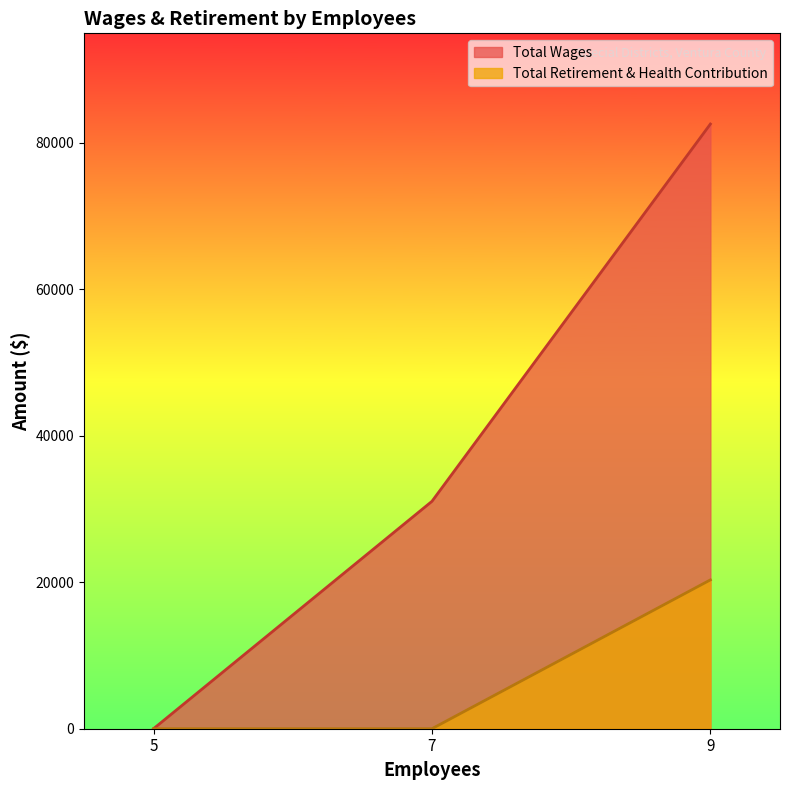

List the labels in order of Total Retirement & Health Contribution value, smallest first.

7, 5, 9